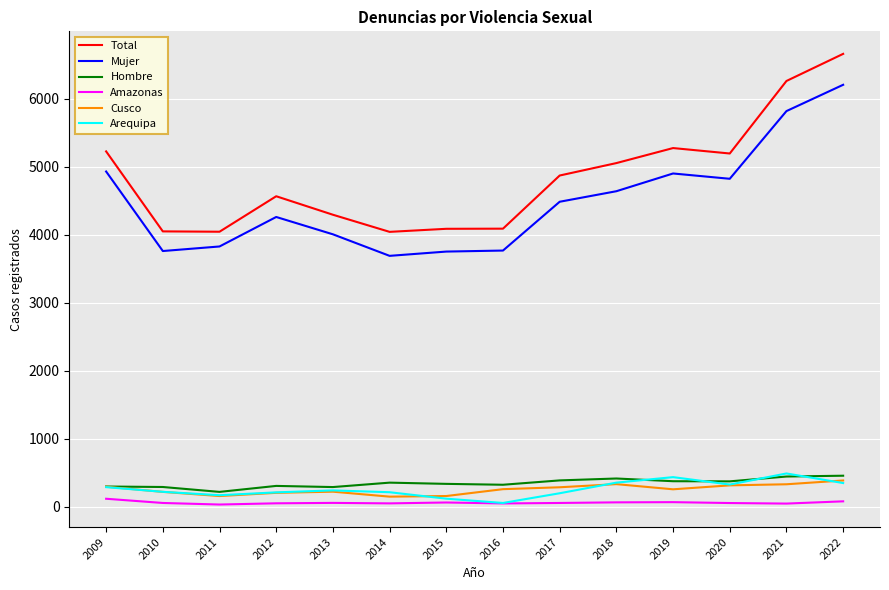

Which series changed the most between 2015 and 2018?

Total